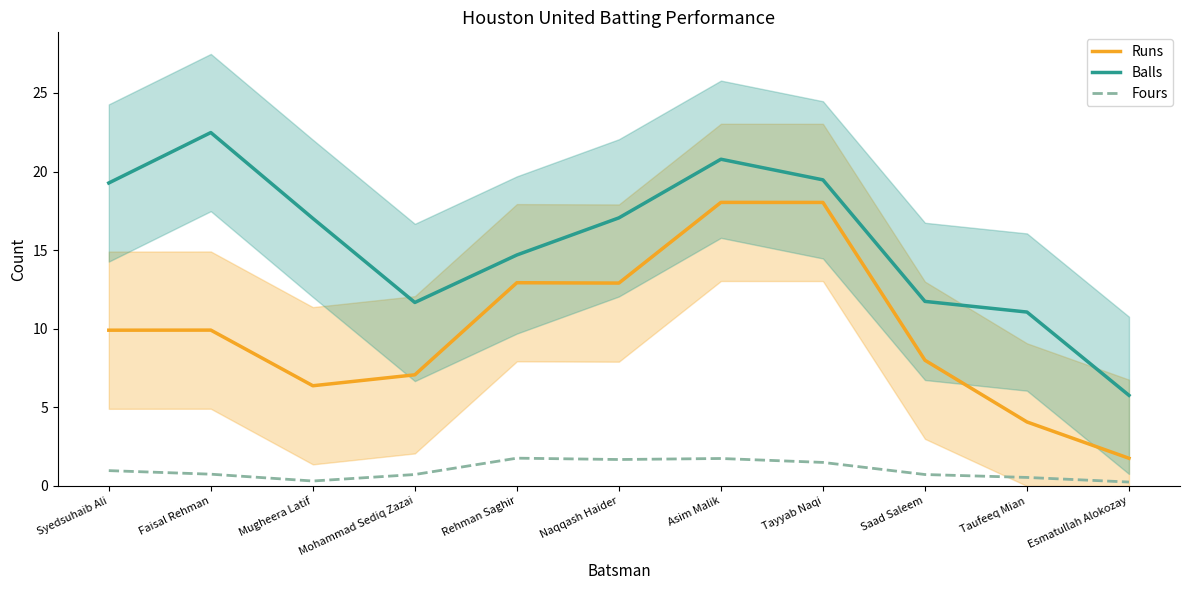

Between Mugheera Latif and Esmatullah Alokozay, which is larger?

Mugheera Latif